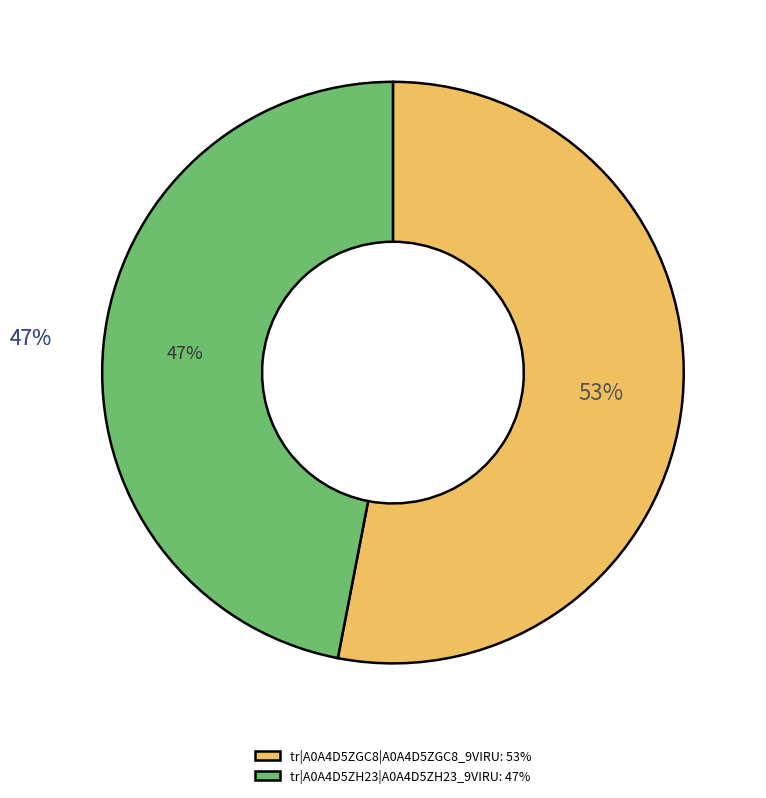

Which has a higher value, tr|A0A4D5ZH23|A0A4D5ZH23_9VIRU or tr|A0A4D5ZGC8|A0A4D5ZGC8_9VIRU?

tr|A0A4D5ZGC8|A0A4D5ZGC8_9VIRU